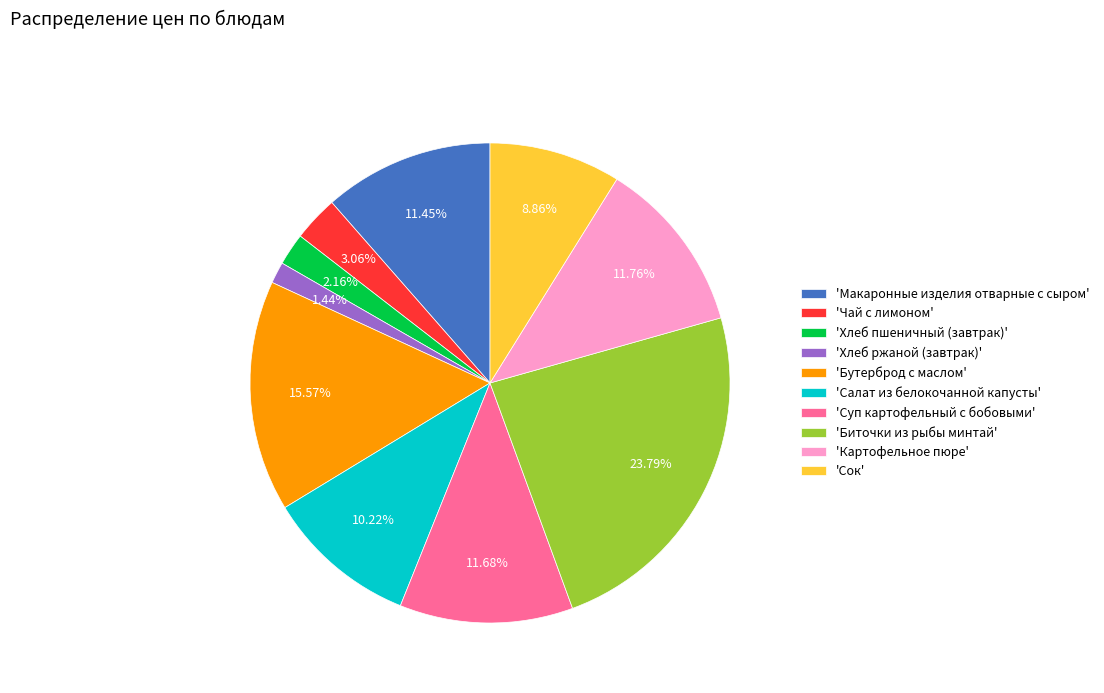

Does any single category account for the majority?

No